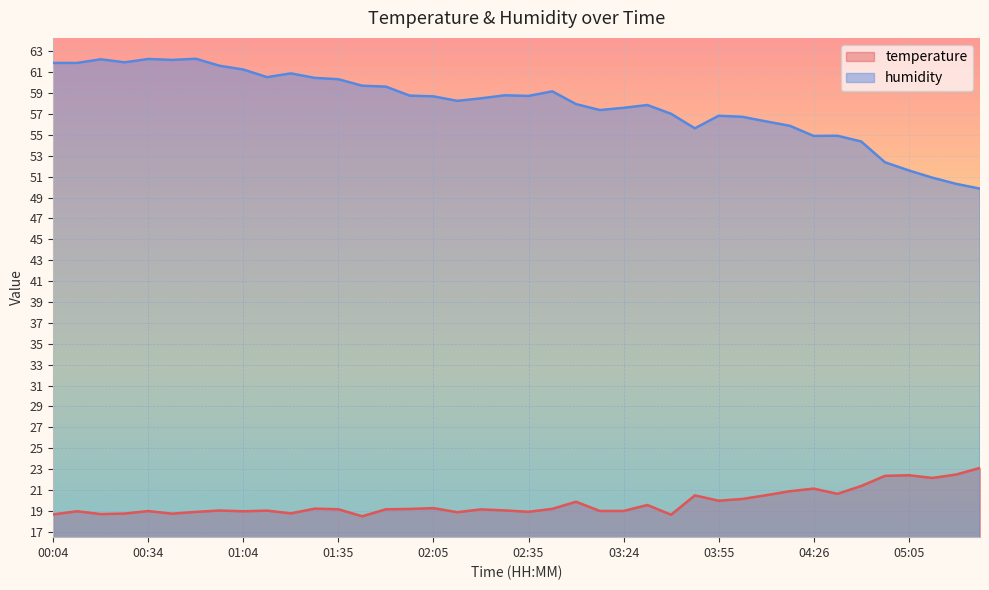

How many interior local peaks does the humidity series have?

9